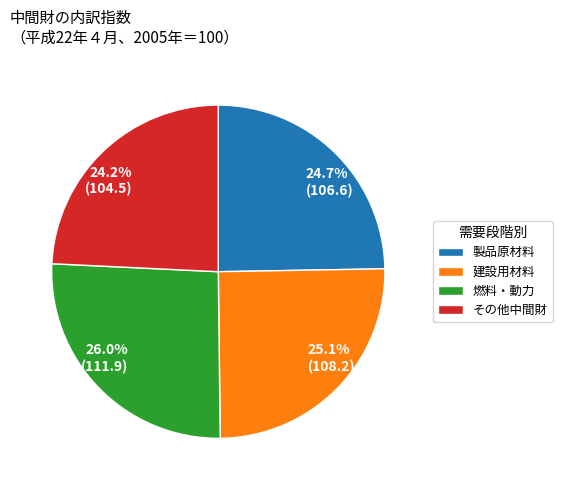

Is there any slice that represents more than half of the pie?

No